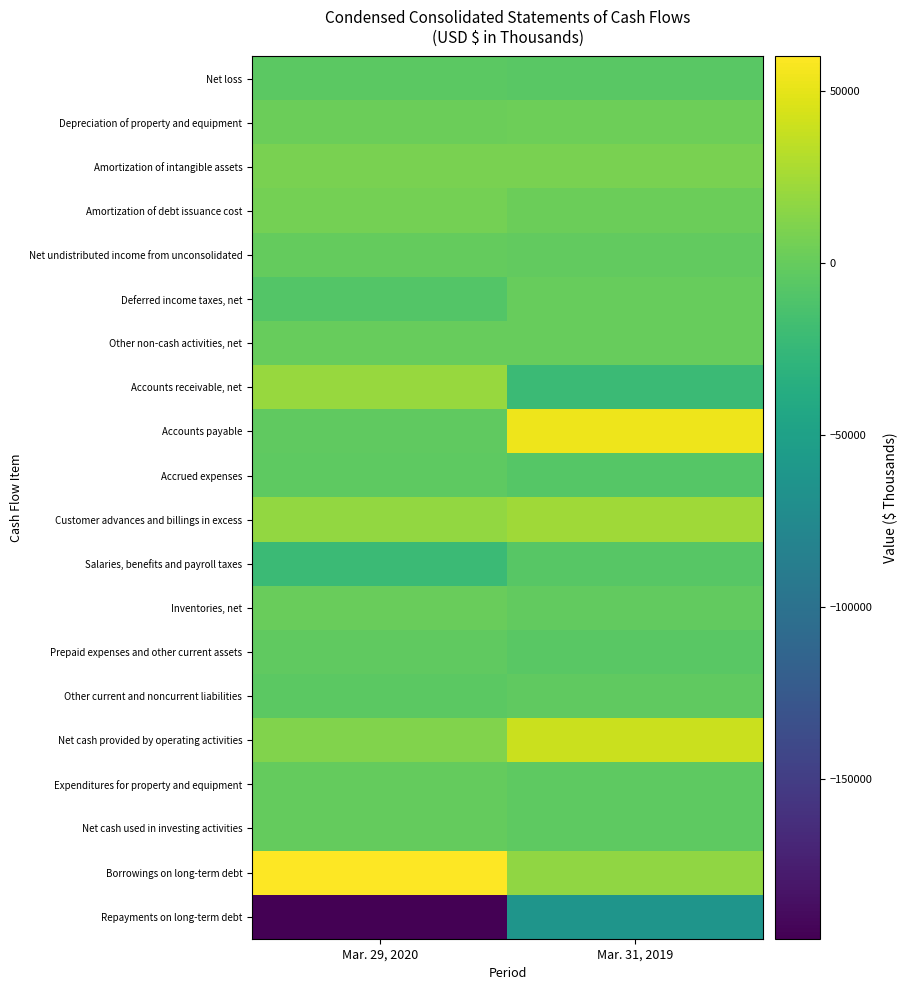

What is the greatest value displayed?

60000